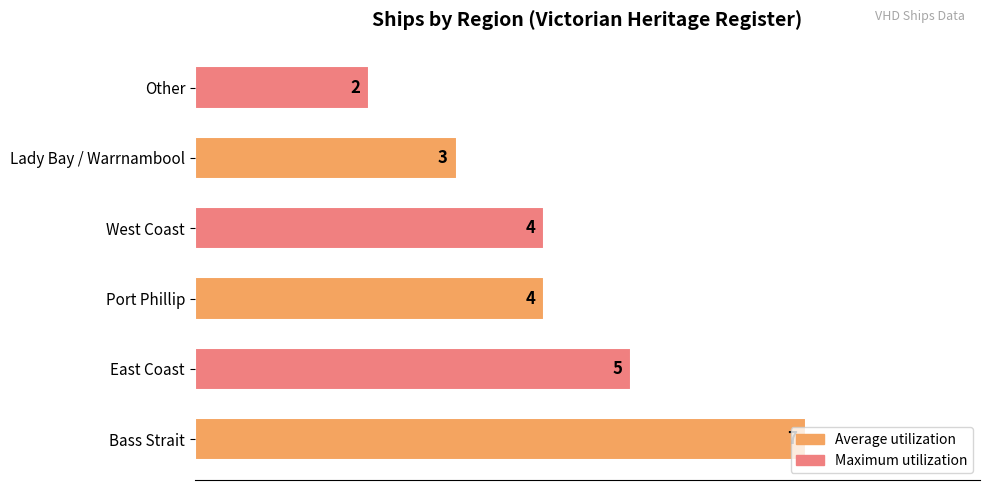

Approximately how many times larger is the value at West Coast compared to Other?

2.0